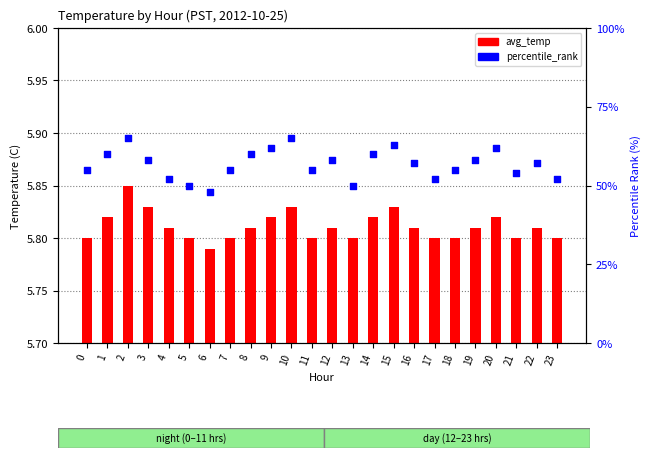

Which series has the largest total across all categories?

percentile_rank